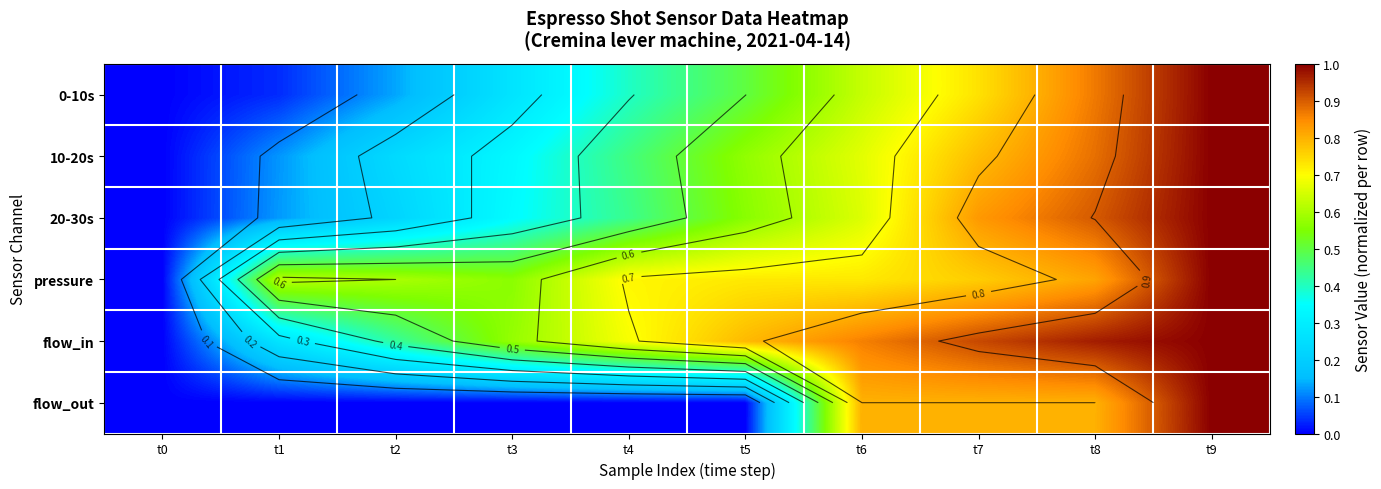

True or false: flow_out has a value of 0.8 at t7.

True